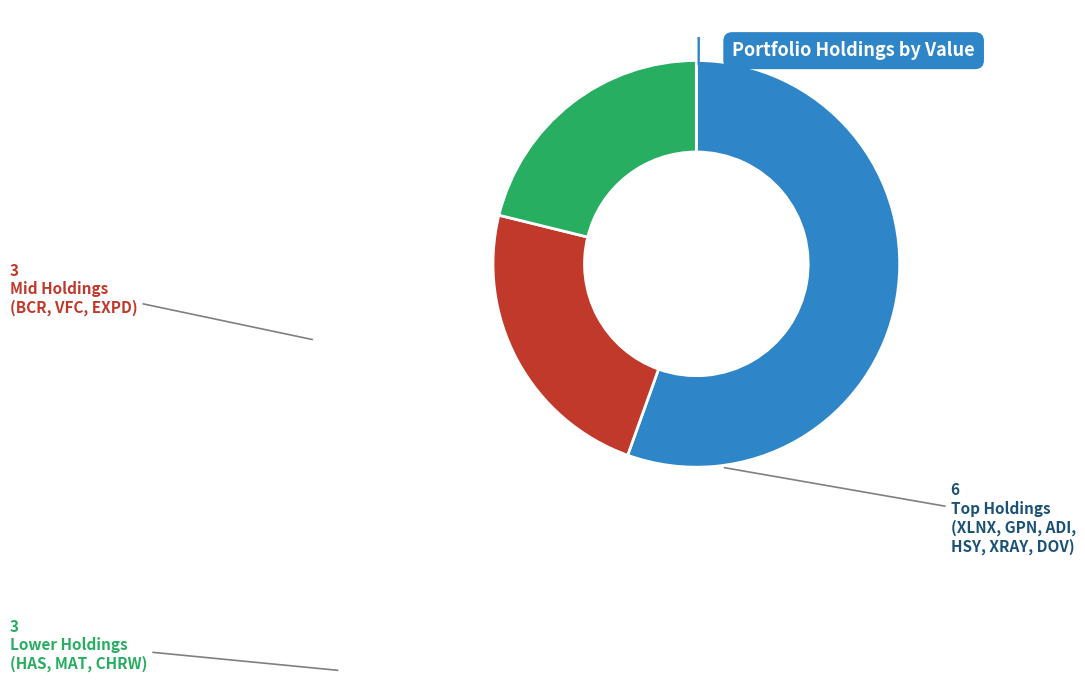

Is there any slice that represents more than half of the pie?

Yes